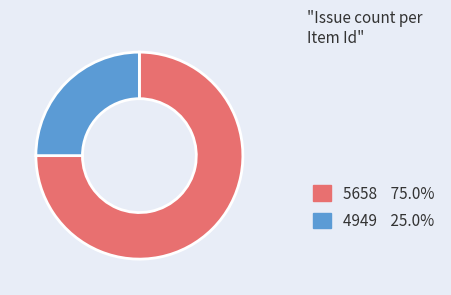

What is the ratio of the value at 4949 to the value at 5658?

0.3